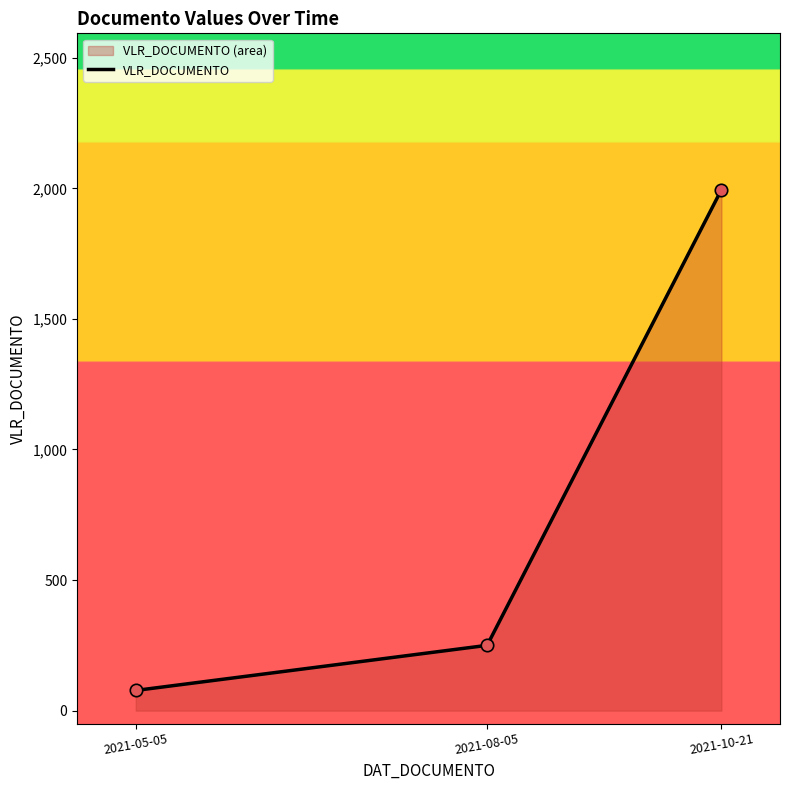

Approximately how many times larger is the value at 2021-10-21 compared to 2021-05-05?

25.8